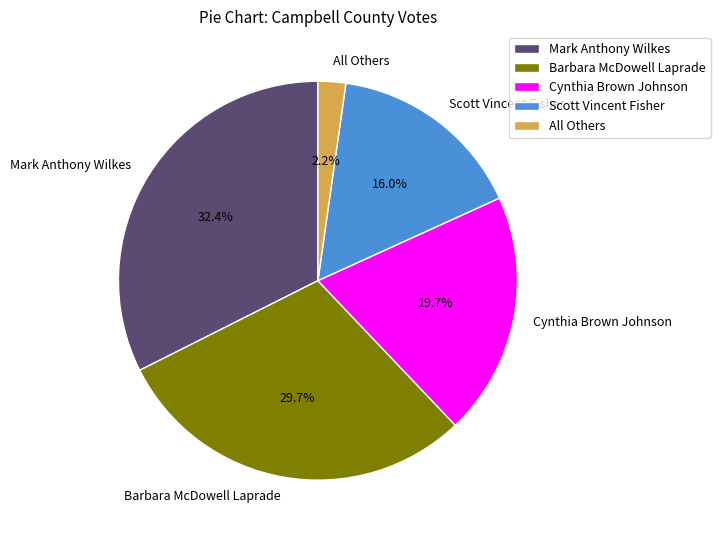

What percentage is the Mark Anthony Wilkes slice, to the nearest percent?

32%